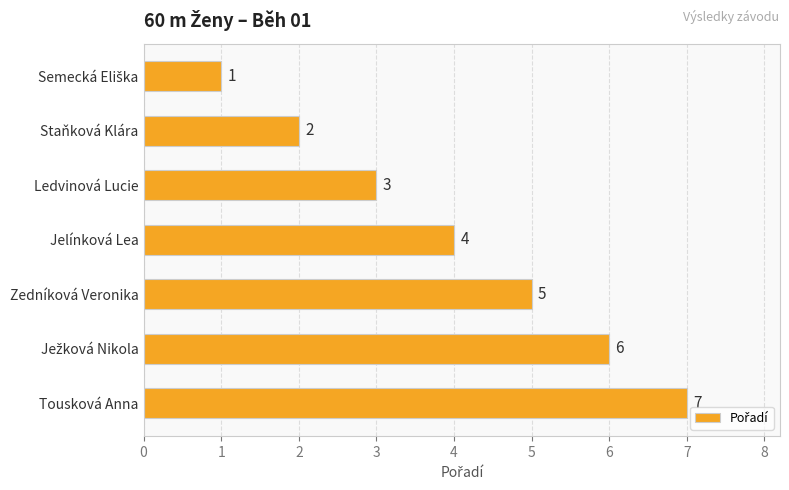

What value does the data have at Zedníková Veronika?

5